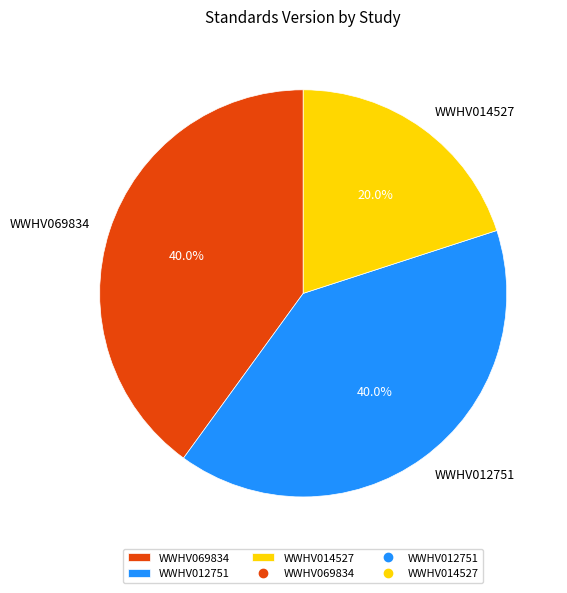

How many slices are in this pie chart?

3